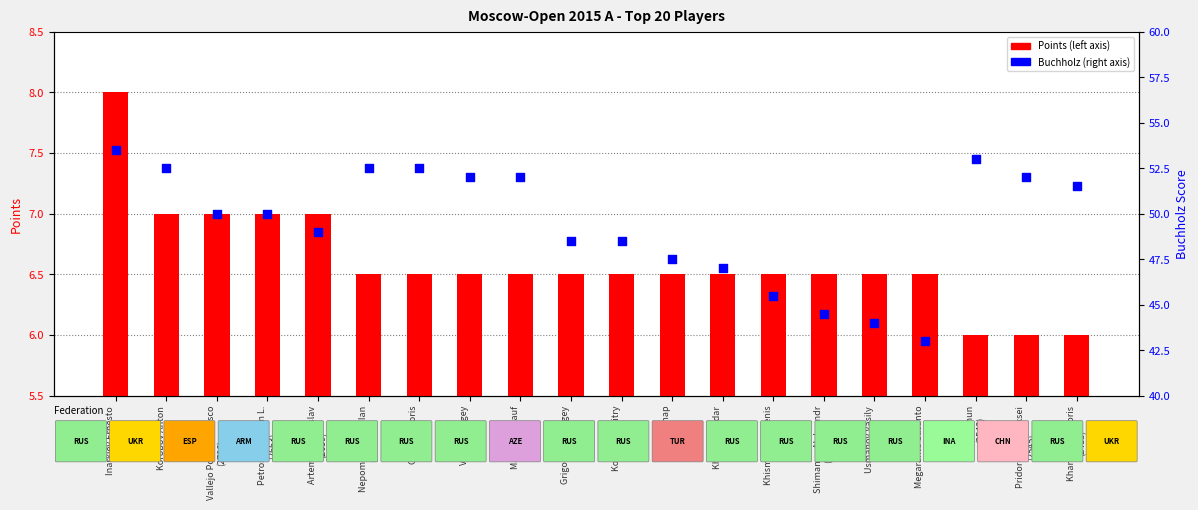

What is the total value across all series at Nepomniachtchi Ian
(2714)?

59.0